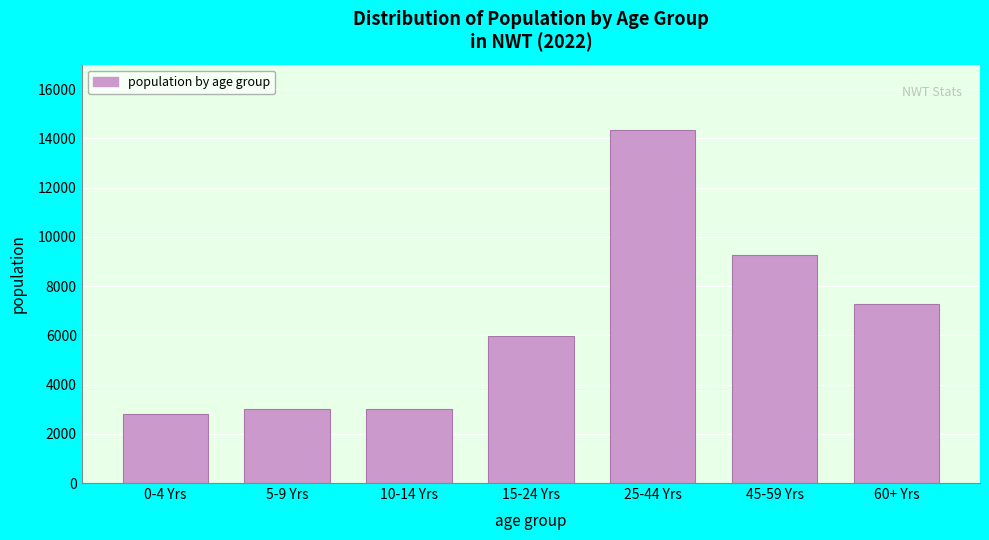

What is the difference between the second highest and second lowest values?

6271